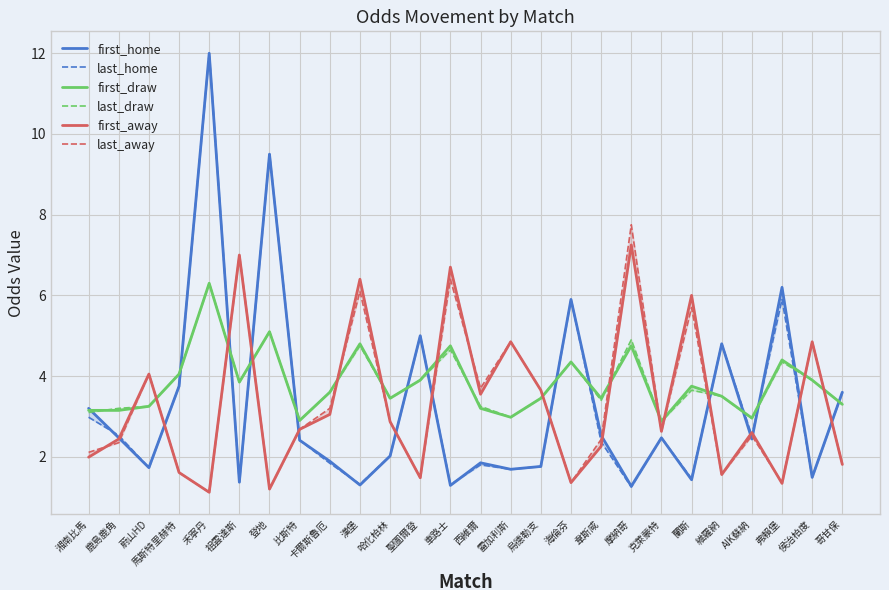

In first_home, how many points are higher than both neighbors (excluding endpoints)?

8